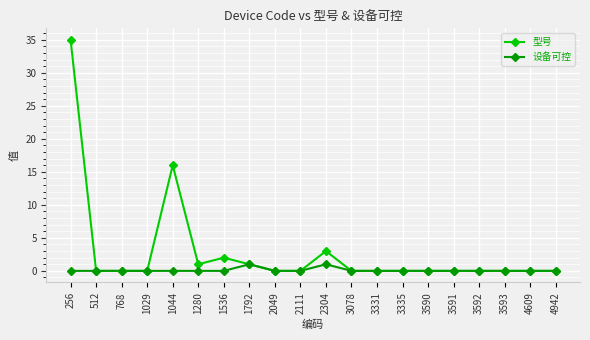

True or false: 设备可控 has a value of 0 at 3593.

True